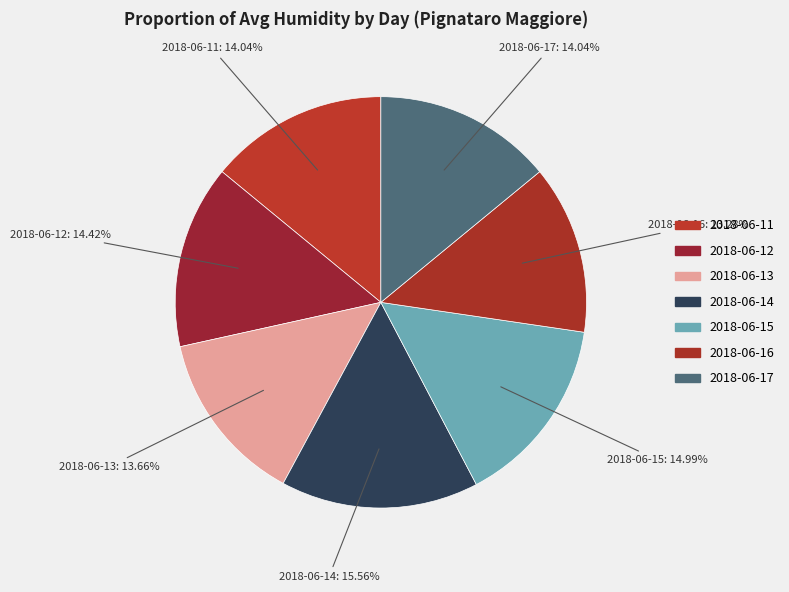

Which has a higher value, 2018-06-17 or 2018-06-15?

2018-06-15